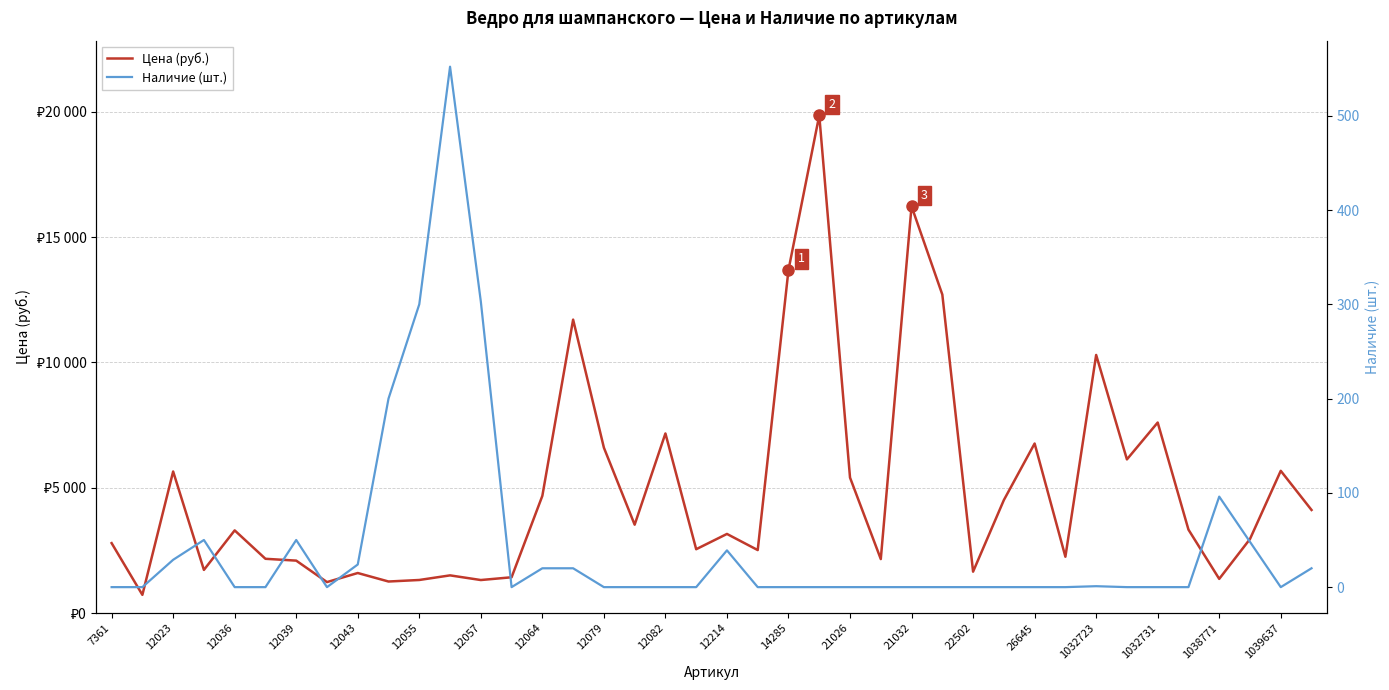

True or false: Цена and Наличие cross at least once.

False